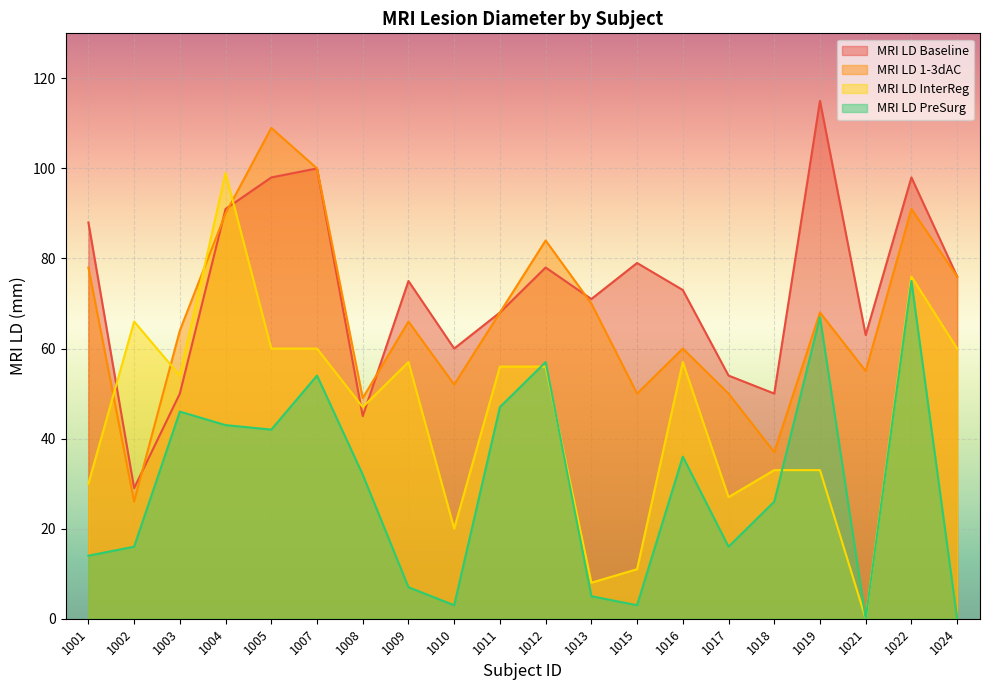

At 1010, list the series in order from smallest to largest.

MRI LD PreSurg, MRI LD InterReg, MRI LD 1-3dAC, MRI LD Baseline